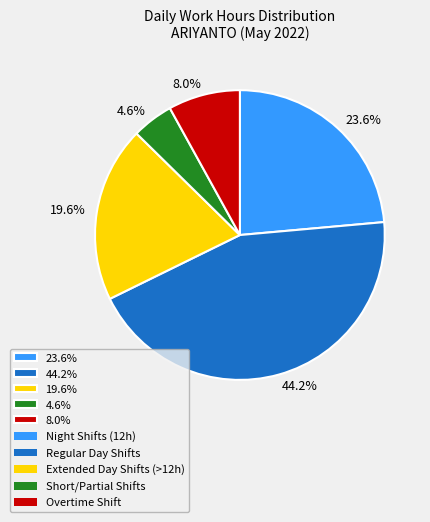

What portion of the pie excludes 19.6%?

80.4%